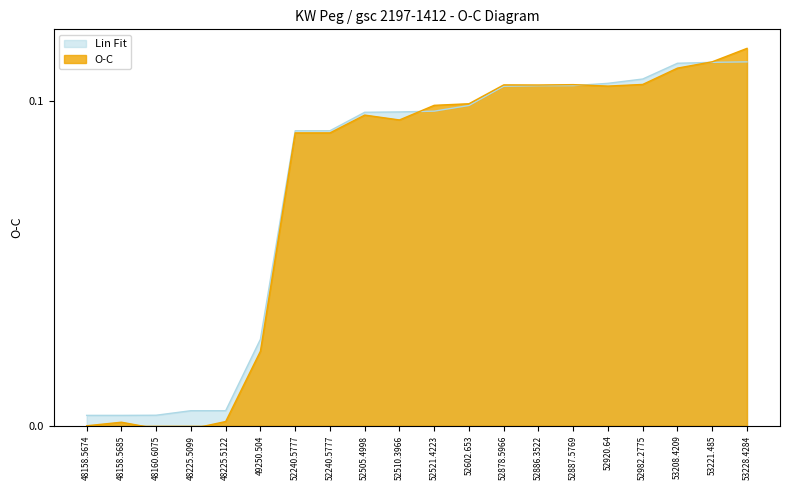

Reading left to right, what are all the values shown in this chart?

O-C: 0.0	0.0	-0.0	-0.0	0.0	0.0	0.1	0.1	0.1	0.1	0.1	0.1	0.1	0.1	0.1	0.1	0.1	0.1	0.1	0.1
Lin Fit: 0.0	0.0	0.0	0.0	0.0	0.0	0.1	0.1	0.1	0.1	0.1	0.1	0.1	0.1	0.1	0.1	0.1	0.1	0.1	0.1